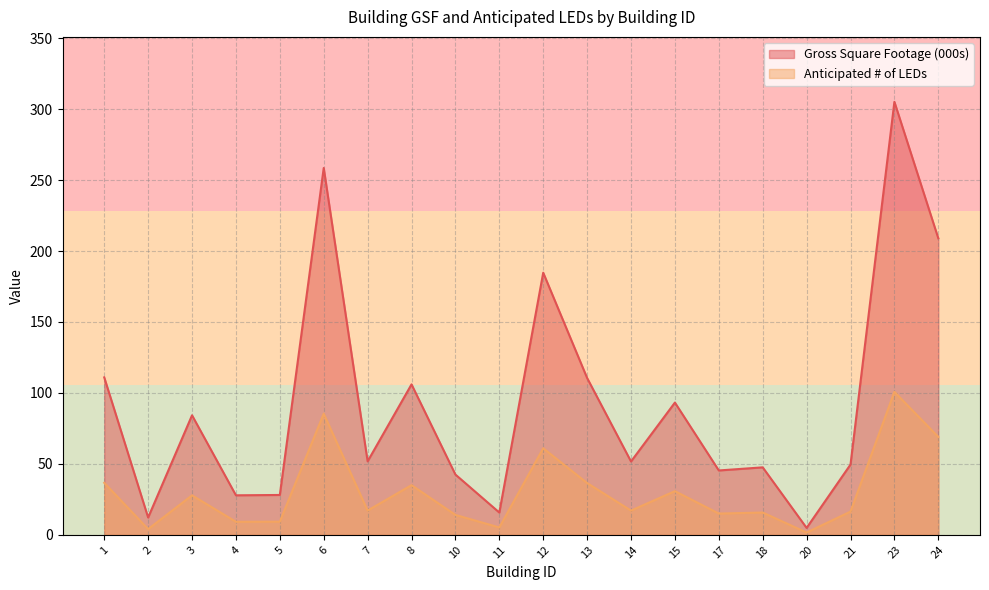

Reading right to left, transcribe all the data shown in this chart.

Gross Square Footage: 24=209.0	23=305.1	21=49.5	20=4.9	18=47.5	17=45.3	15=93.2	14=51.7	13=110.5	12=184.7	11=15.7	10=42.5	8=106.0	7=51.8	6=258.5	5=28.1	4=27.8	3=84.2	2=12.2	1=110.9
Anticipated # of LEDs: 24=69.0	23=100.7	21=16.4	20=1.6	18=15.7	17=15.0	15=30.8	14=17.1	13=36.5	12=61.0	11=5.2	10=14.0	8=35.0	7=17.1	6=85.3	5=9.3	4=9.2	3=27.8	2=4.0	1=36.6